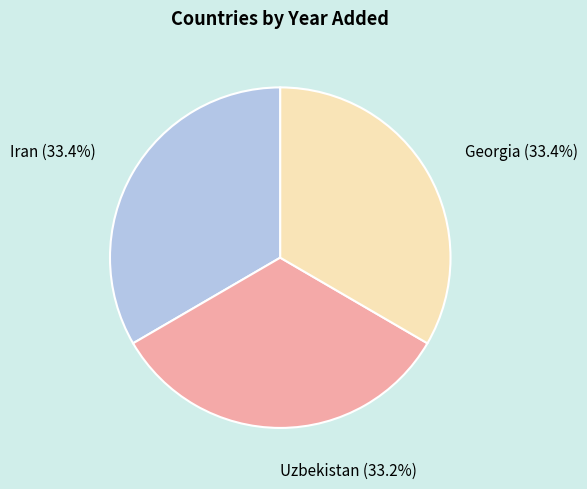

Is the sum of Uzbekistan and Iran greater than half?

Yes